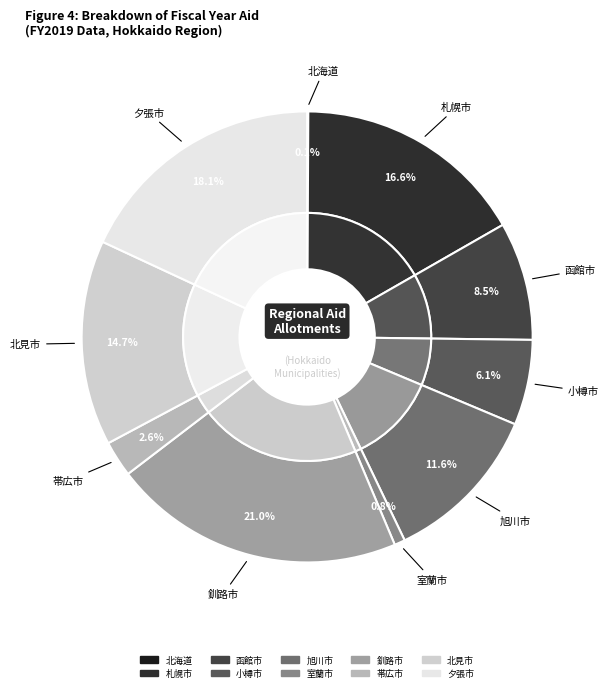

How many segments does this pie chart have?

10